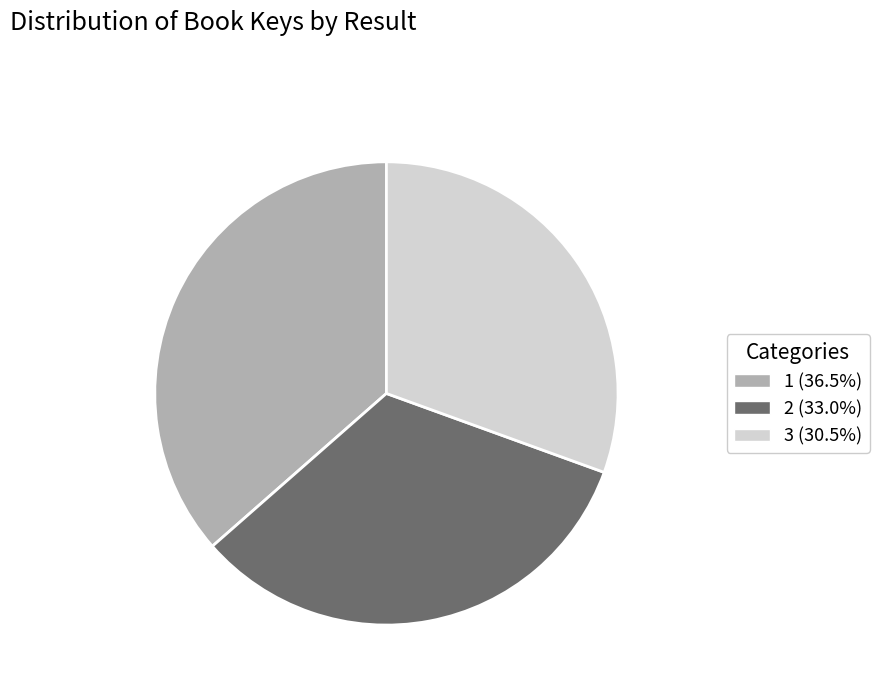

True or false: 1 accounts for 36% of the total.

True